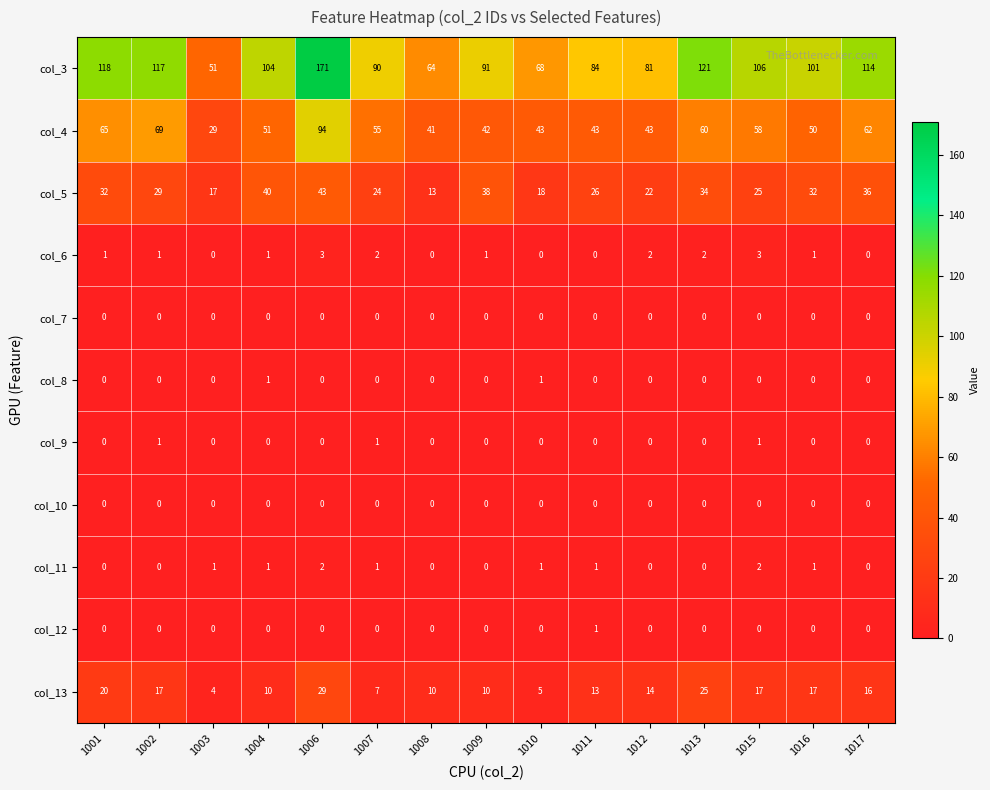

True or false: col_13 has a value of 17 at 1002.

True